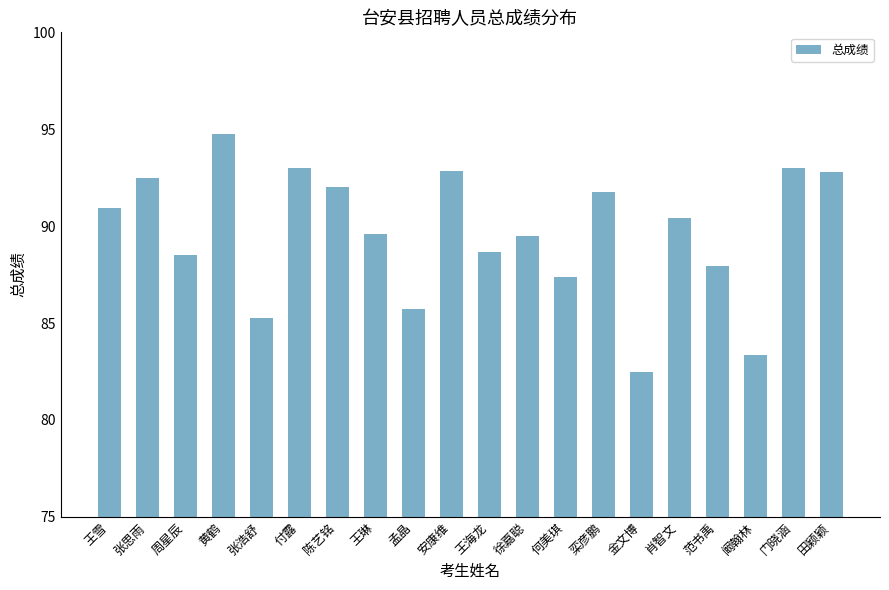

How many categories are shown in the chart?

20